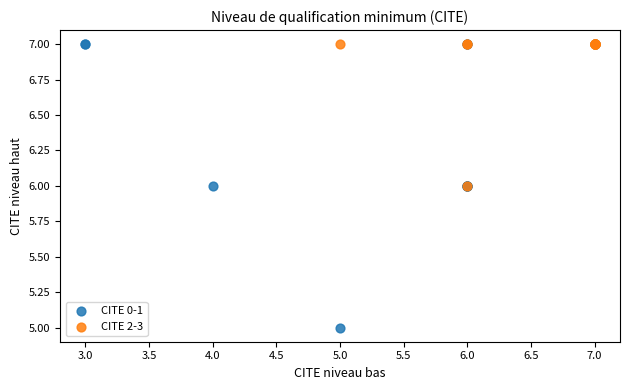

Which series has the largest Y range (max minus min)?

CITE 0-1